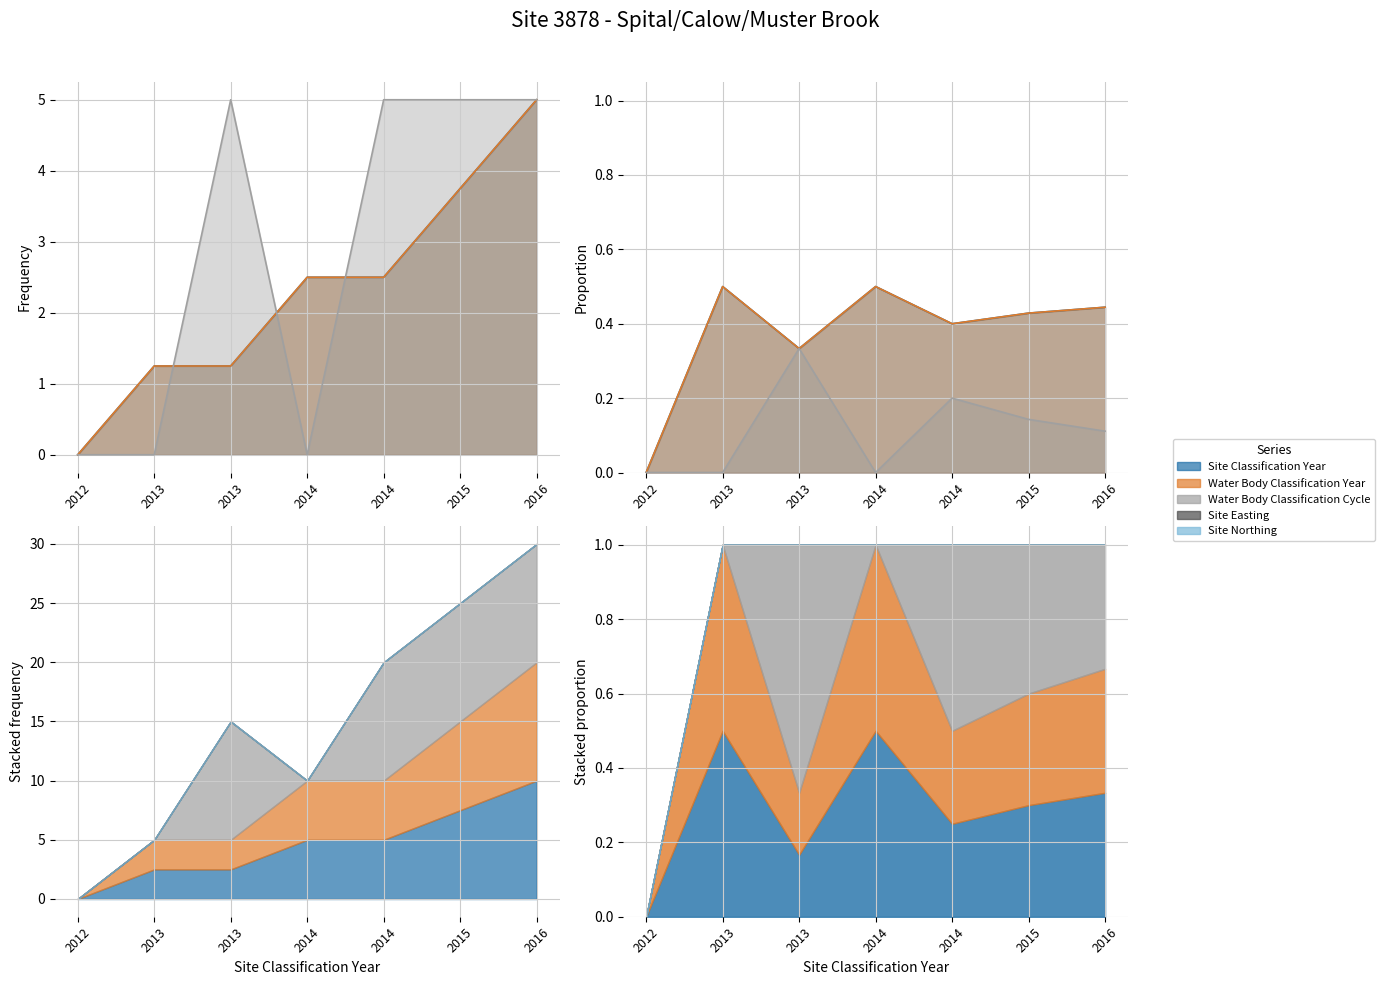

Count the Water Body Classification Cycle values in the range 0 to 4.

3